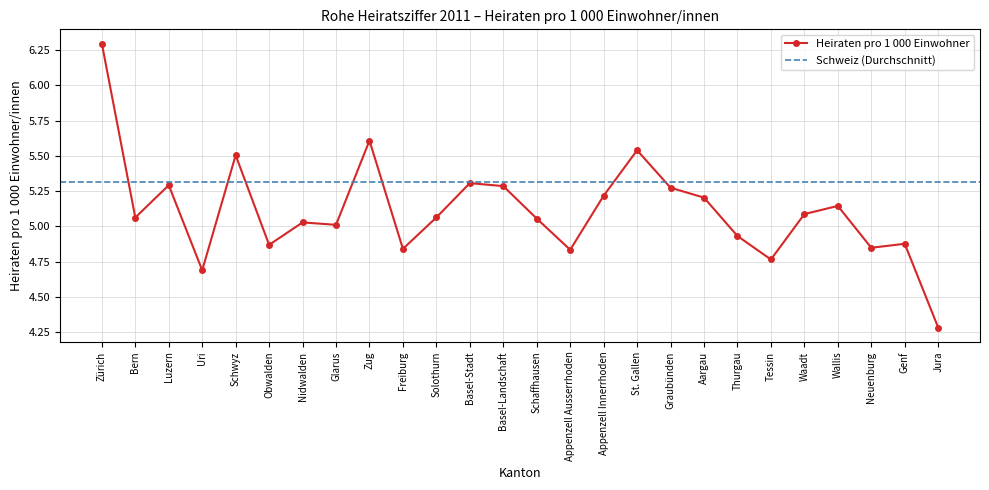

List the labels in order of value, largest first.

Zürich, Zug, St. Gallen, Schwyz, Basel-Stadt, Luzern, Basel-Landschaft, Graubünden, Appenzell Innerrhoden, Aargau, Wallis, Waadt, Solothurn, Bern, Schaffhausen, Nidwalden, Glarus, Thurgau, Genf, Obwalden, Neuenburg, Freiburg, Appenzell Ausserrhoden, Tessin, Uri, Jura